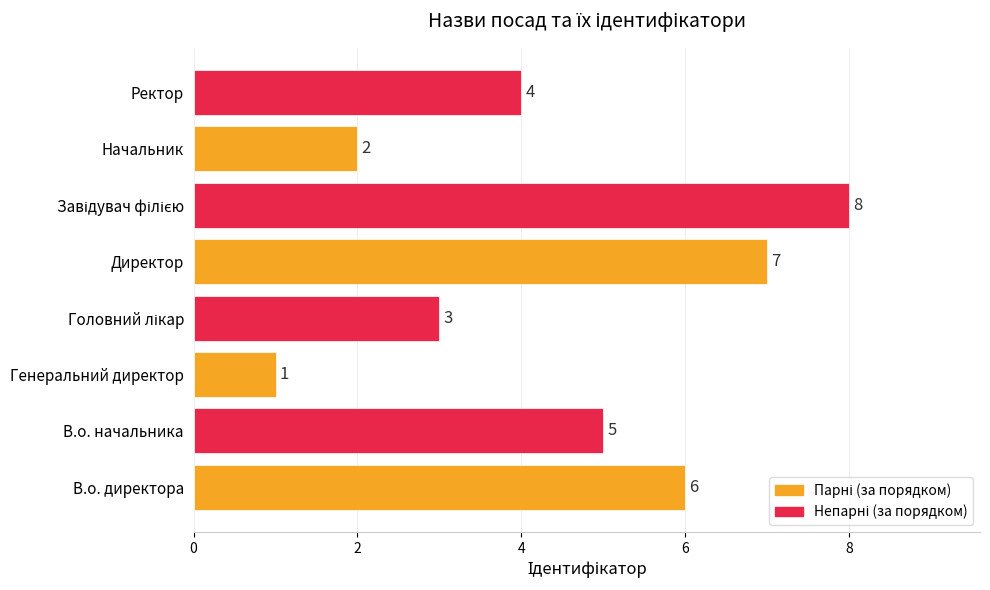

How many categories are shown in the chart?

8